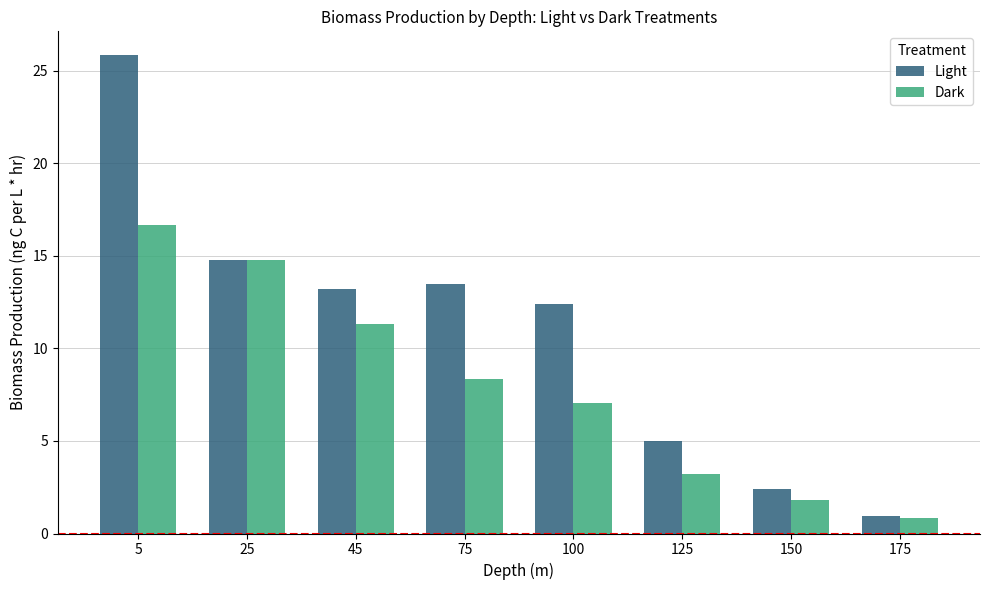

How many distinct data groups are displayed?

2